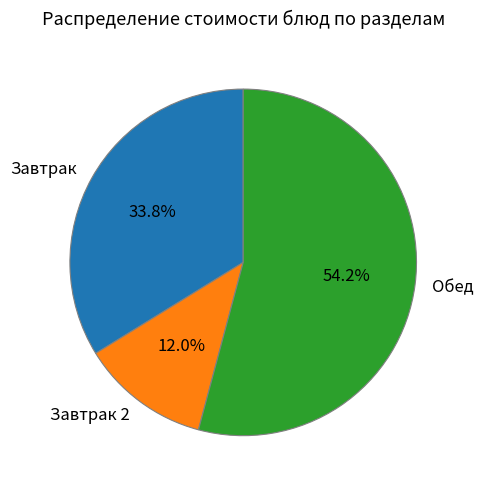

How many segments does this pie chart have?

3